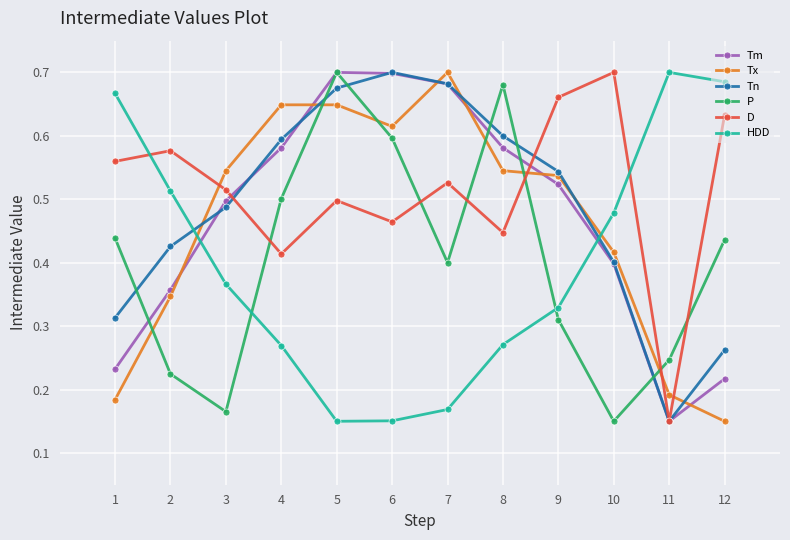

True or false: HDD has a value of 0.8 at 2.

False